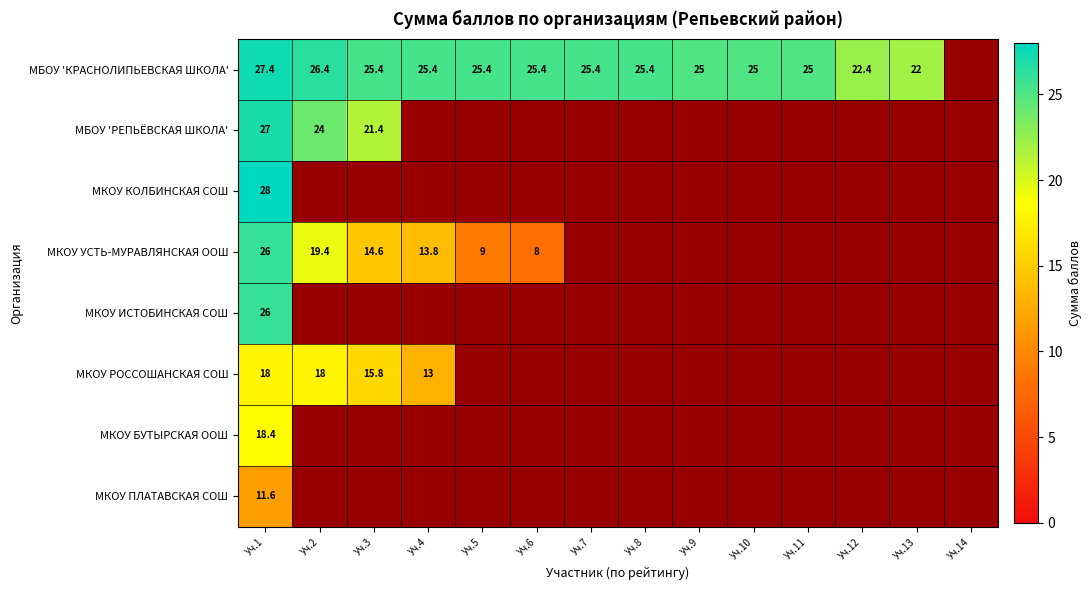

True or false: МКОУ КОЛБИНСКАЯ СОШ has a value of 10.8 at Уч.1.

False